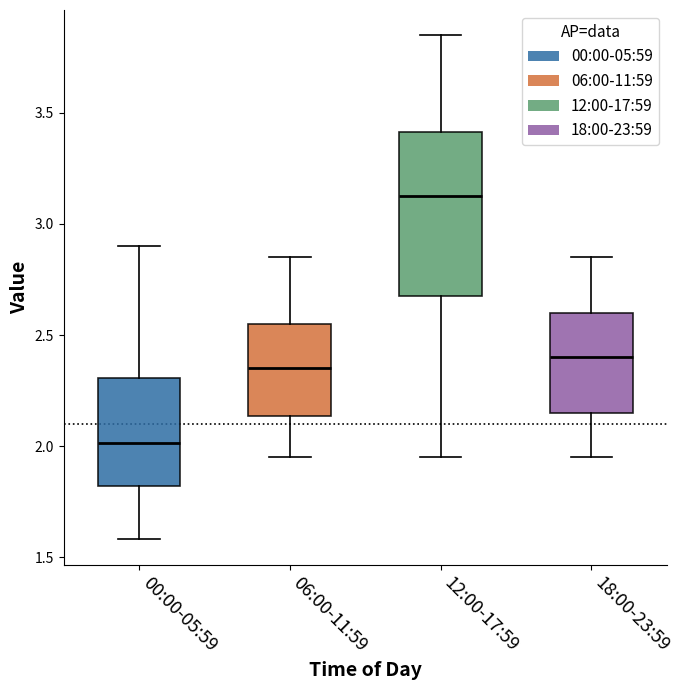

Where does the median line of the box for 06:00-11:59 sit on the y-axis? The values are not printed on the chart, so give them approximately, as read against the axis.

2.35